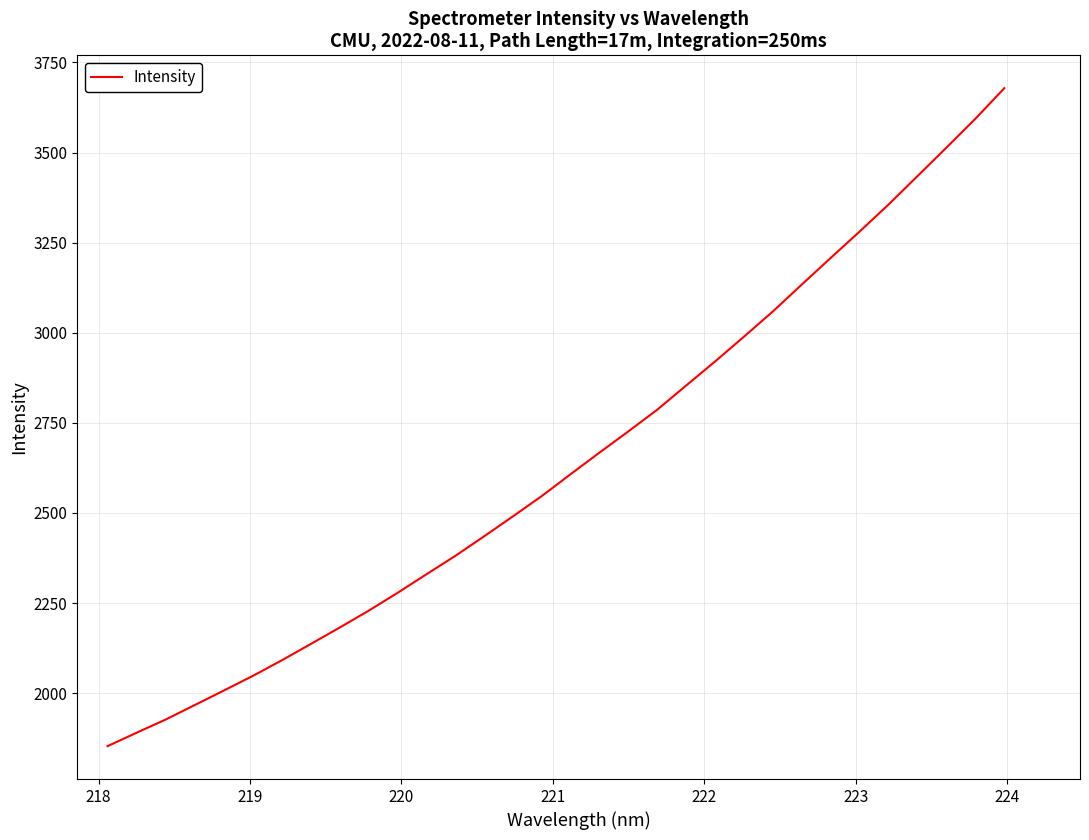

How many lines are shown in the chart?

1